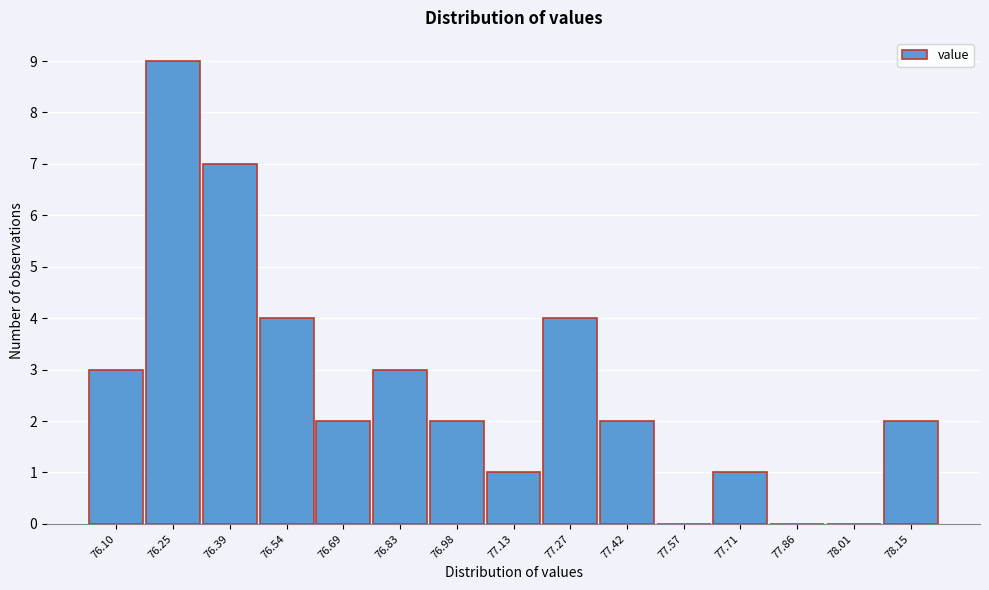

Reading left to right, extract all data points from this chart.

76.10=3	76.25=9	76.39=7	76.54=4	76.69=2	76.83=3	76.98=2	77.13=1	77.27=4	77.42=2	77.57=0	77.71=1	77.86=0	78.01=0	78.15=2